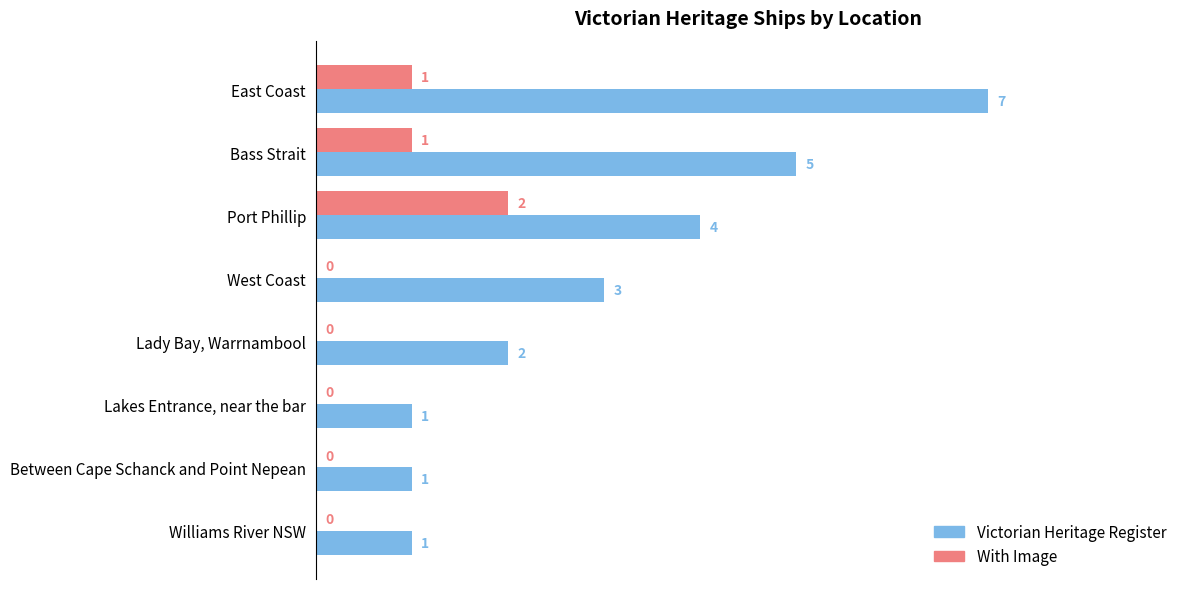

Count the With Image values in the range 0 to 1.

7